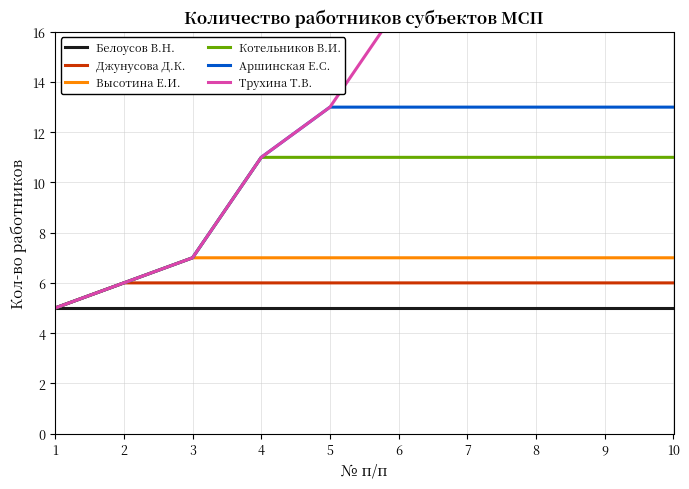

Rank the series at 1 from lowest to highest value.

Белоусов В.Н., Джунусова Д.К., Высотина Е.И., Котельников В.И., Аршинская Е.С., Трухина Т.В.